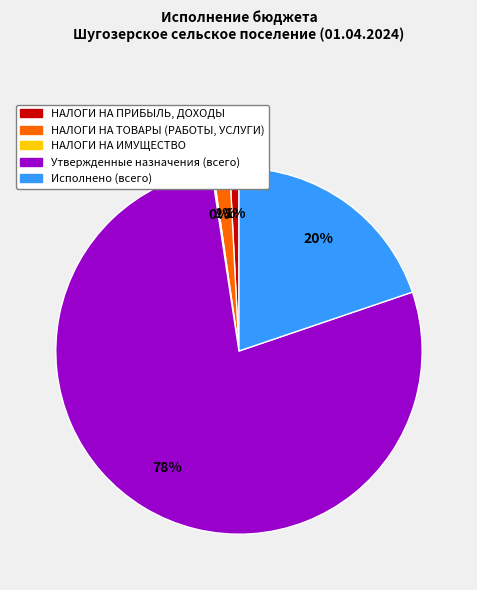

To the nearest percent, what is the difference between the НАЛОГИ НА ПРИБЫЛЬ, ДОХОДЫ and Утвержденные назначения (всего) slice percentages?

77%